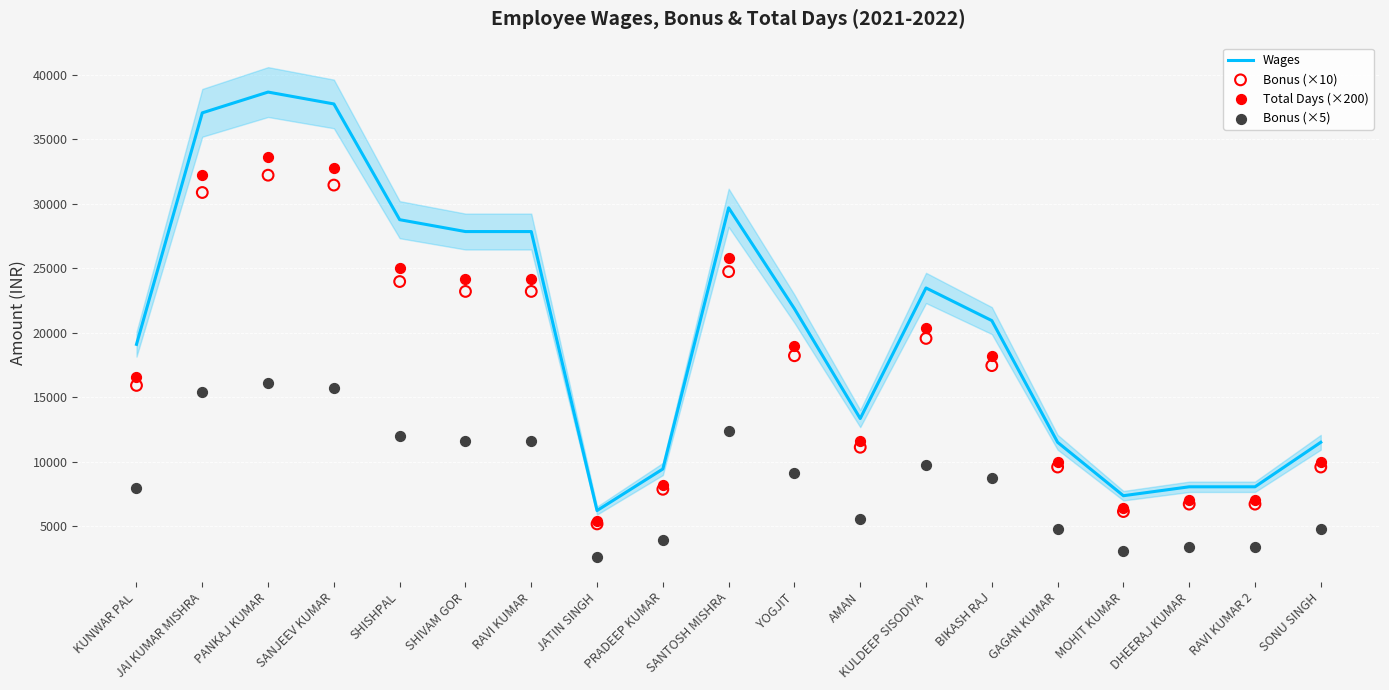

What are all the series names shown in the legend?

Wages, Bonus (×10), Total Days (×200), Bonus (×5)